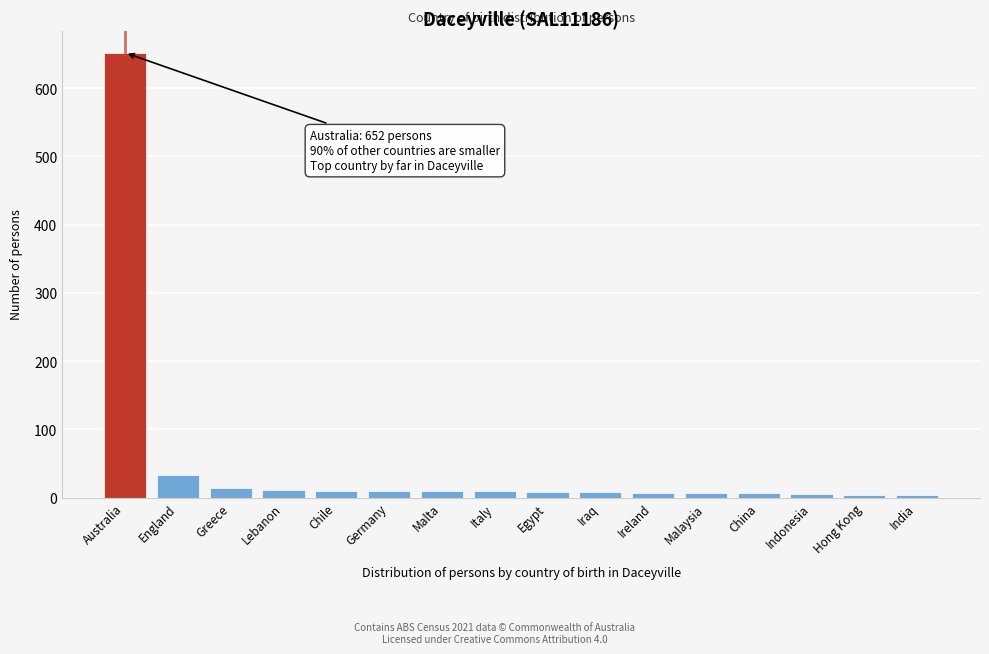

Where is the data nearest to the value 328?

England